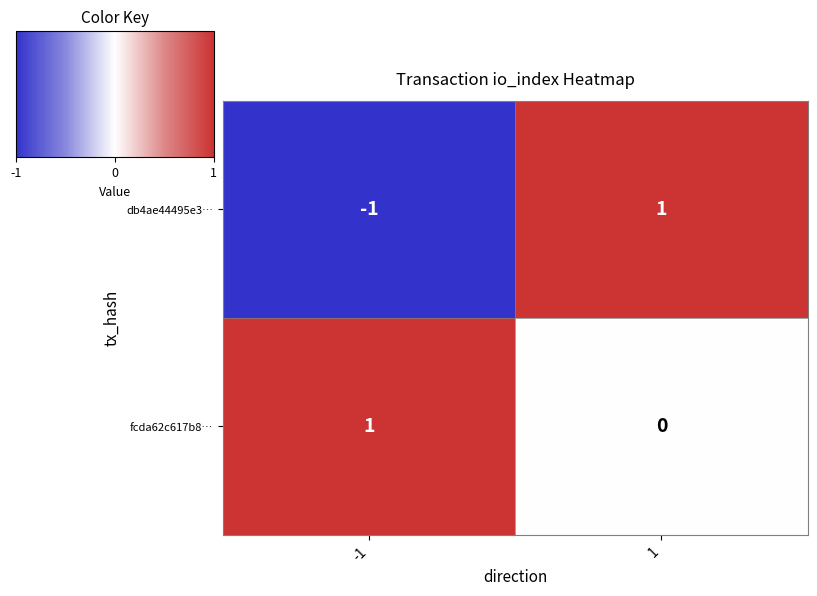

At how many categories does at least one series exceed 0?

2